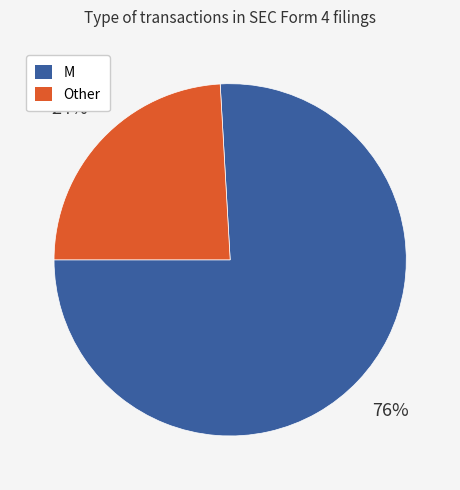

What percentage is the Other slice, to the nearest percent?

24%